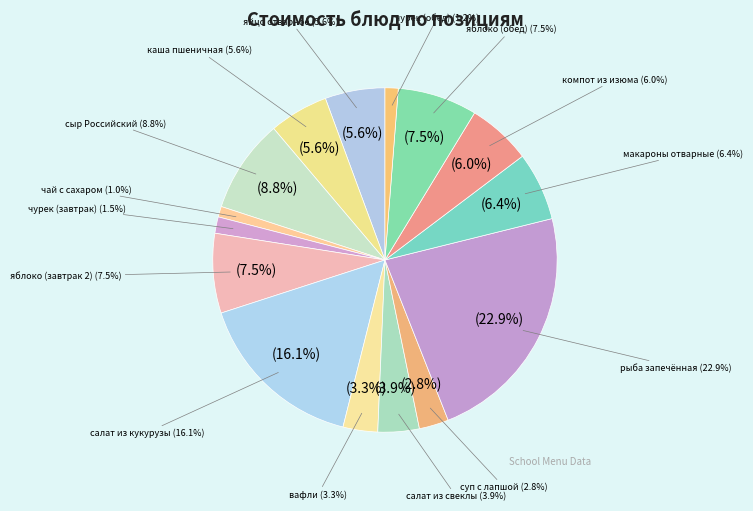

Does чурек (обед) account for over 50% of the chart?

No